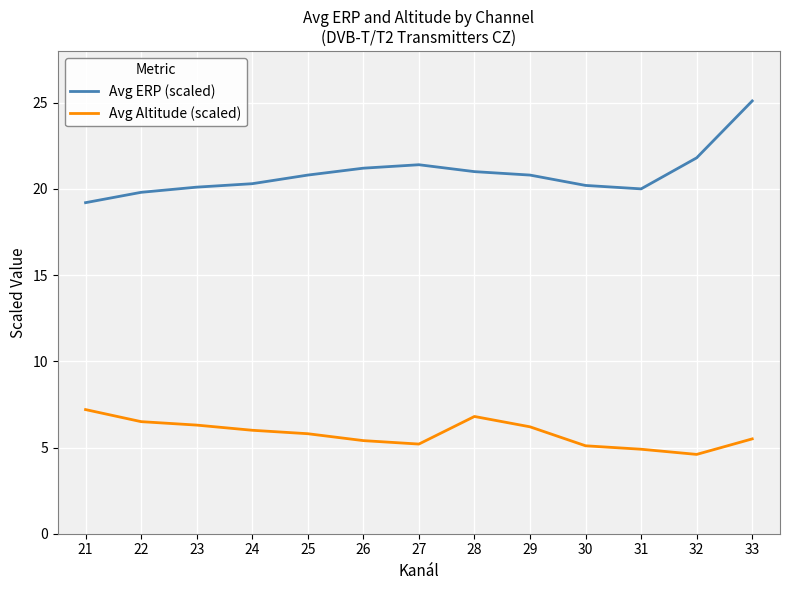

Does the chart have visible grid lines?

Yes